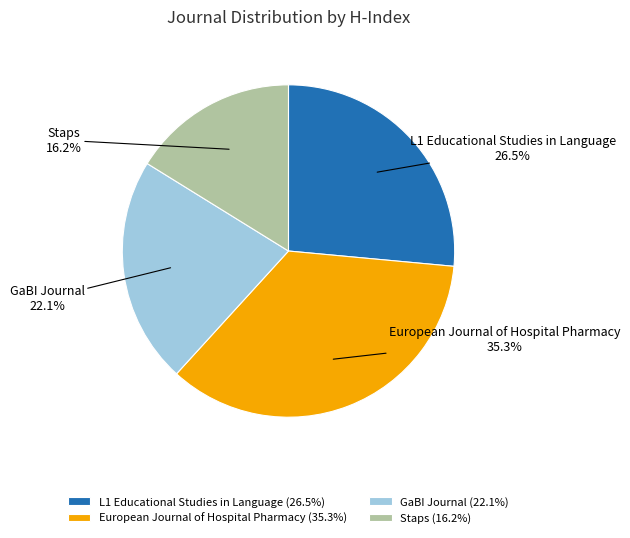

How many slices are in this pie chart?

4